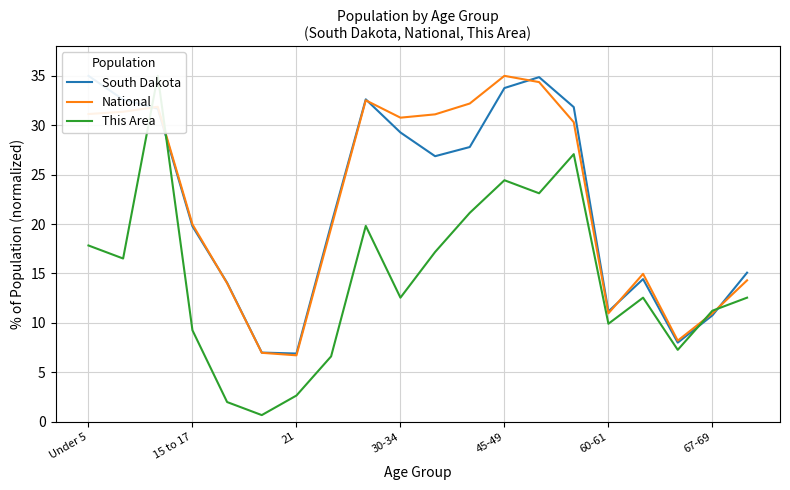

What is the lowest value of the National series?

6.7